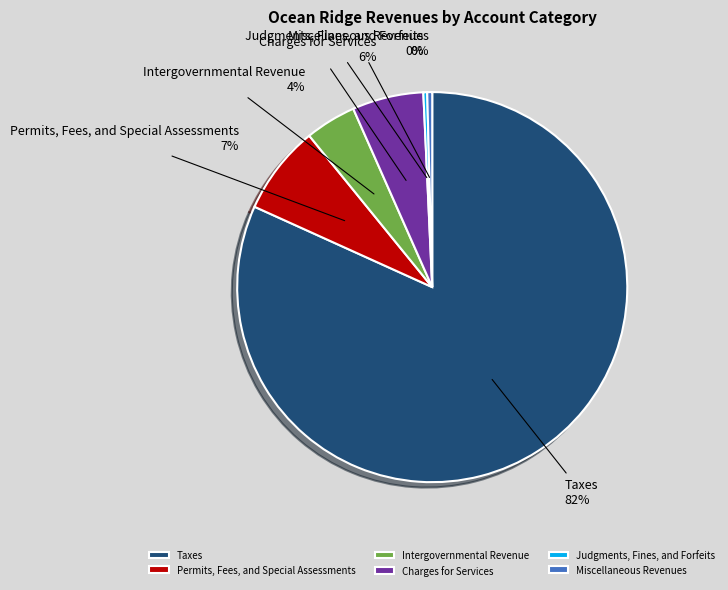

To the nearest percent, what is the difference between the Intergovernmental Revenue and Charges for Services slice percentages?

2%